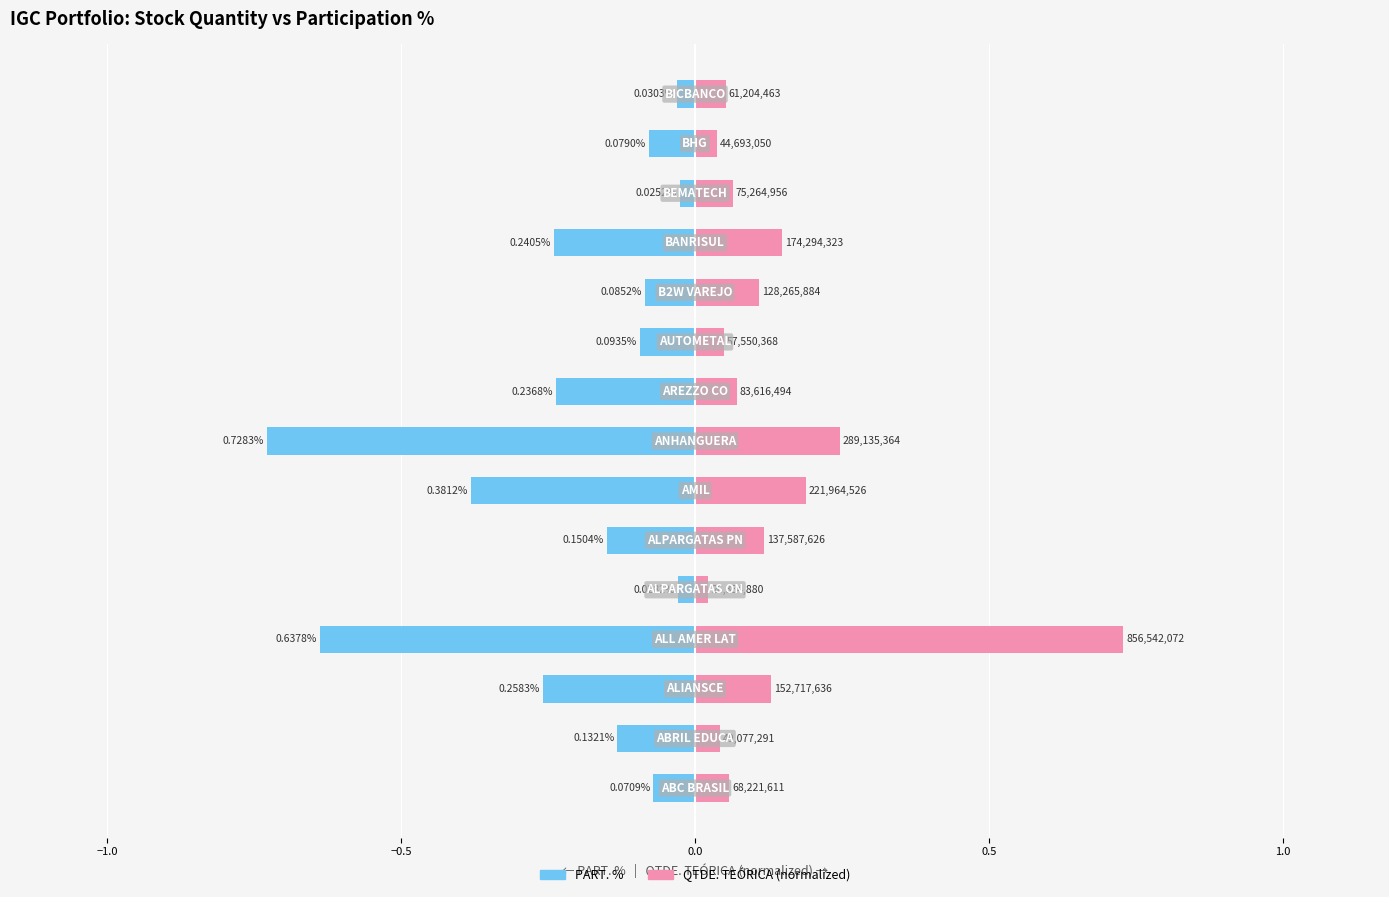

Which series has the widest spread of values?

QTDE. TEÓRICA (normalized)